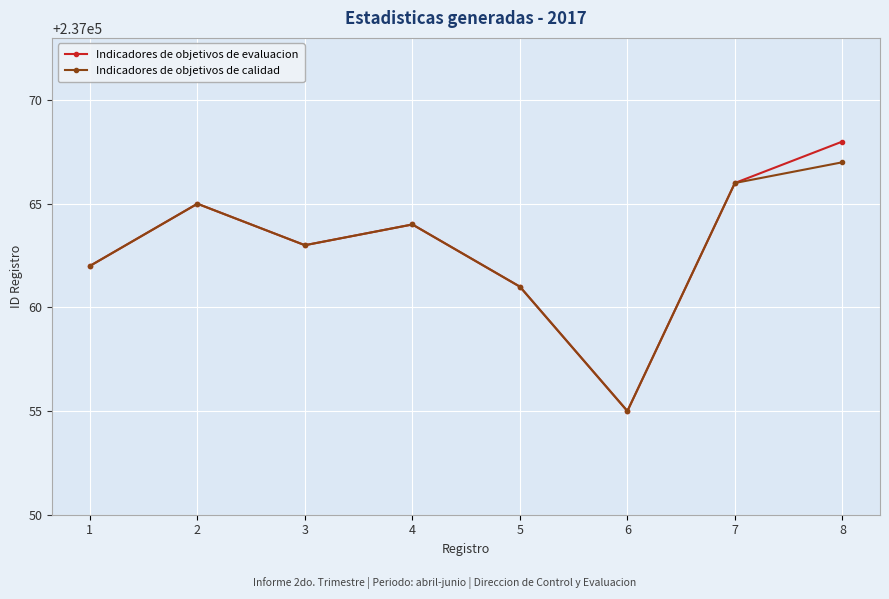

At which label is Indicadores de objetivos de evaluacion closest to 237061?

5